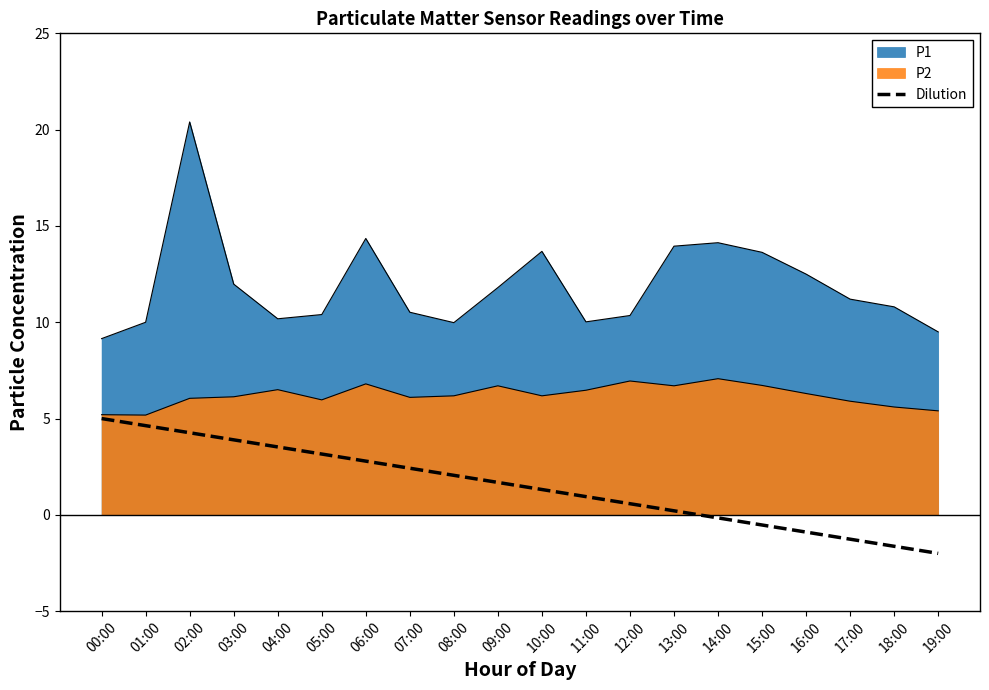

How many data points are less than 1?

9